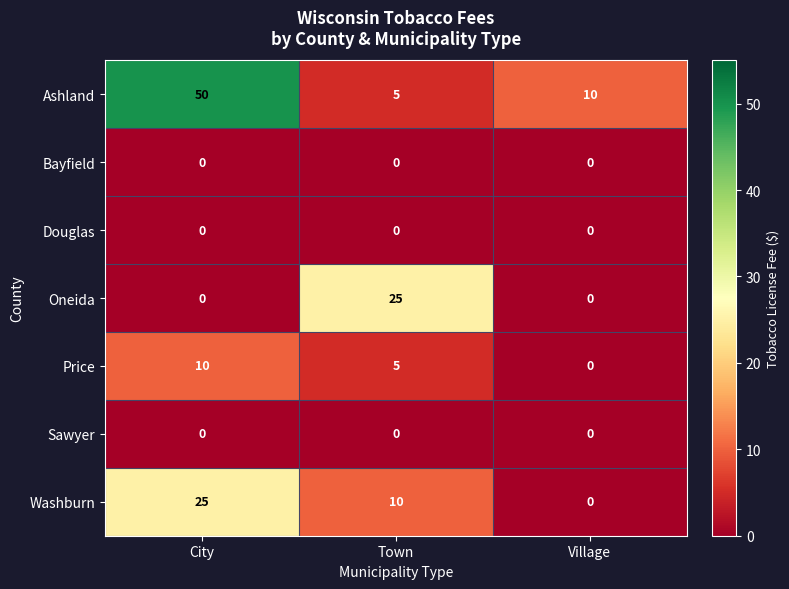

Is it true that Ashland equals 50 at City?

True